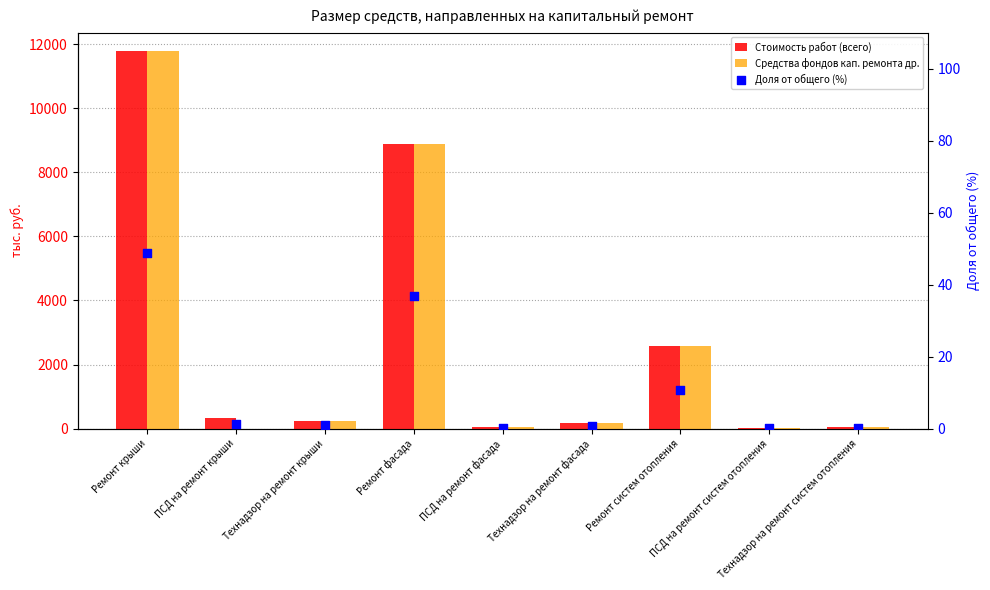

What is the total value across all series at Ремонт крыши?

23588.0